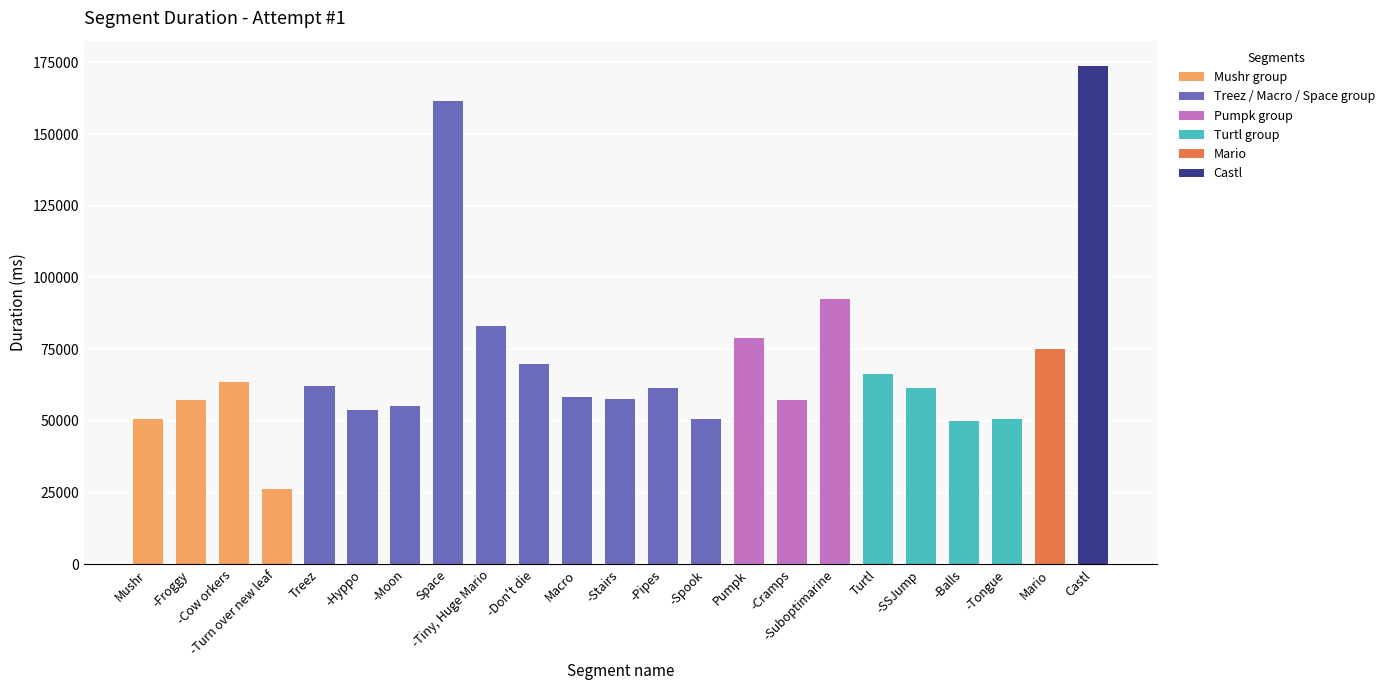

What is the difference between the maximum and minimum values?

147489